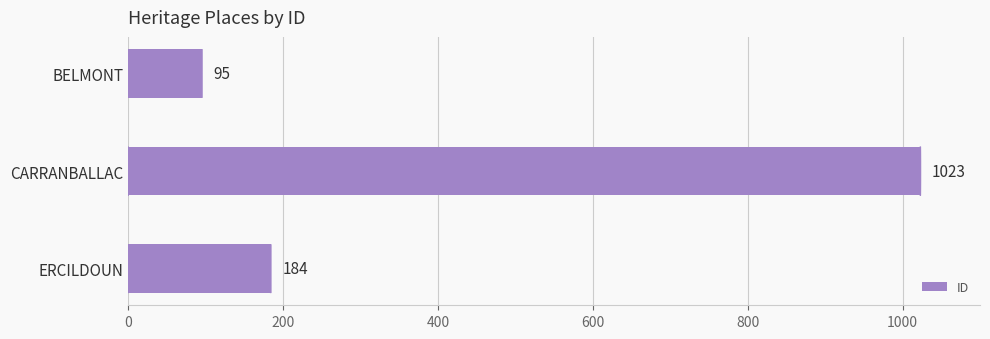

What is the change in value from ERCILDOUN to BELMONT?

-89